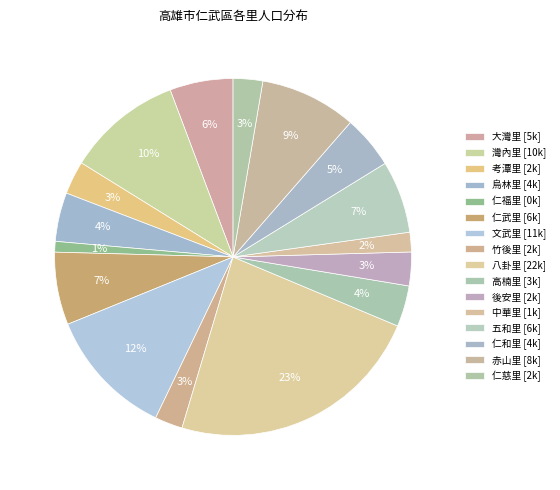

Which slice is the largest?

八卦里